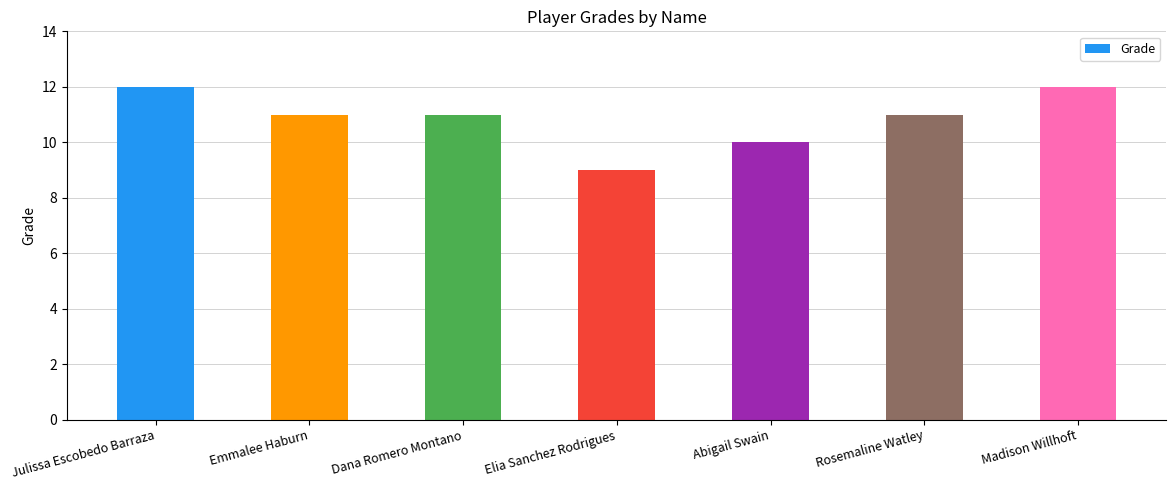

How many bars are there in total?

7